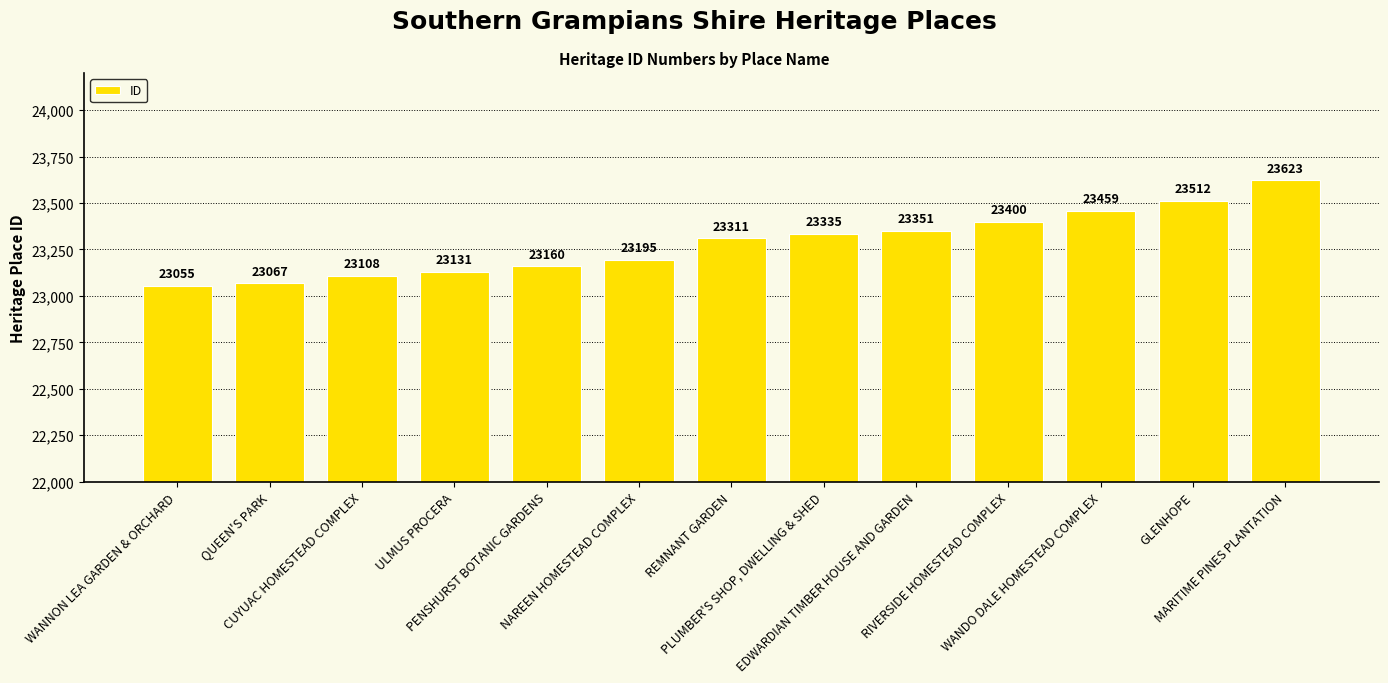

Reading left to right, what are all the values shown in this chart?

23055	23067	23108	23131	23160	23195	23311	23335	23351	23400	23459	23512	23623